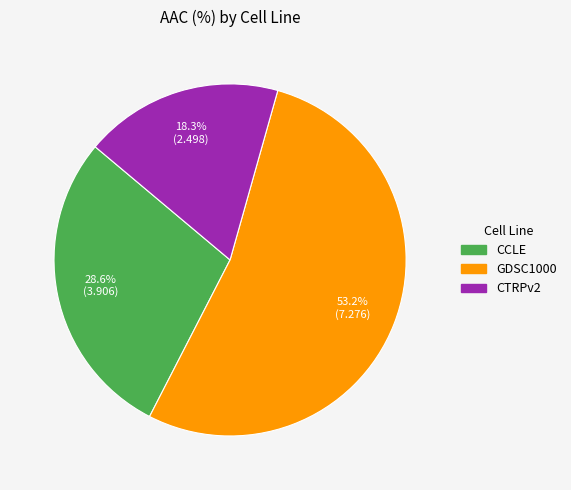

Which has a higher value, CCLE or GDSC1000?

GDSC1000